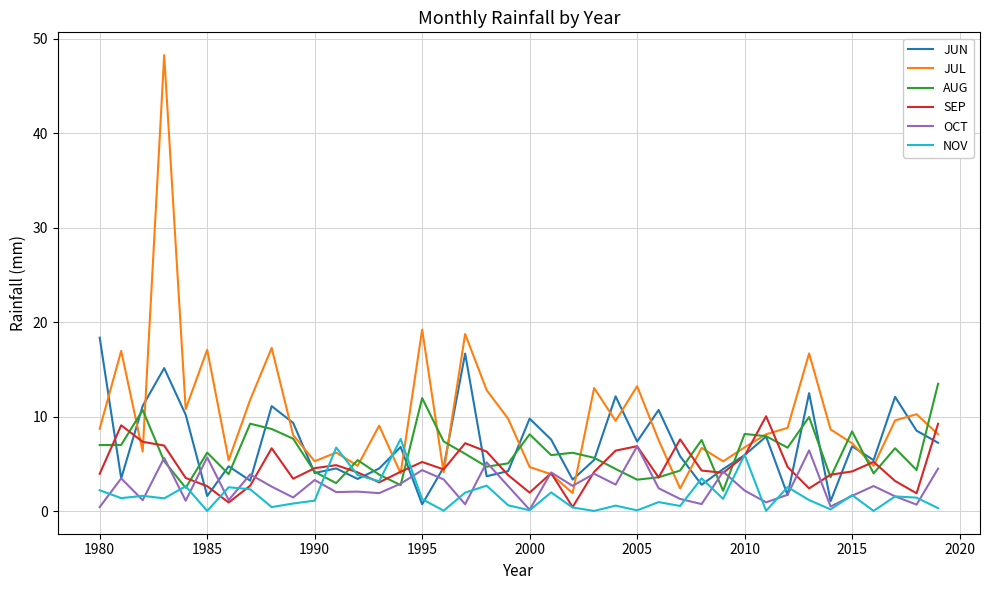

What is the average value of the JUL series?

10.0